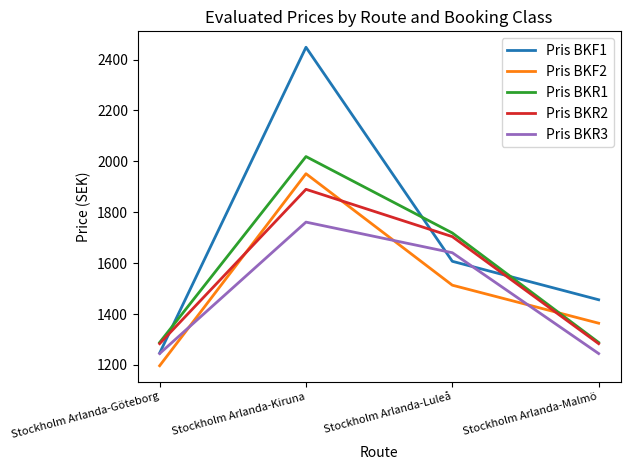

Is this an area chart (filled region under the line)?

No